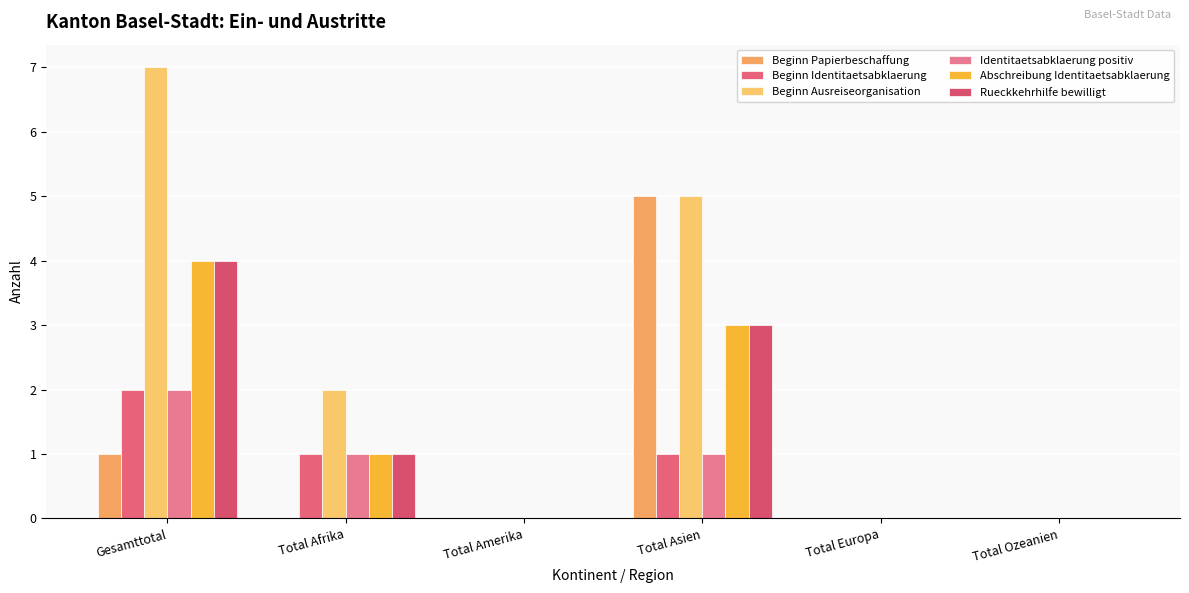

What is the label of the 6th bar from the right?

Gesamttotal